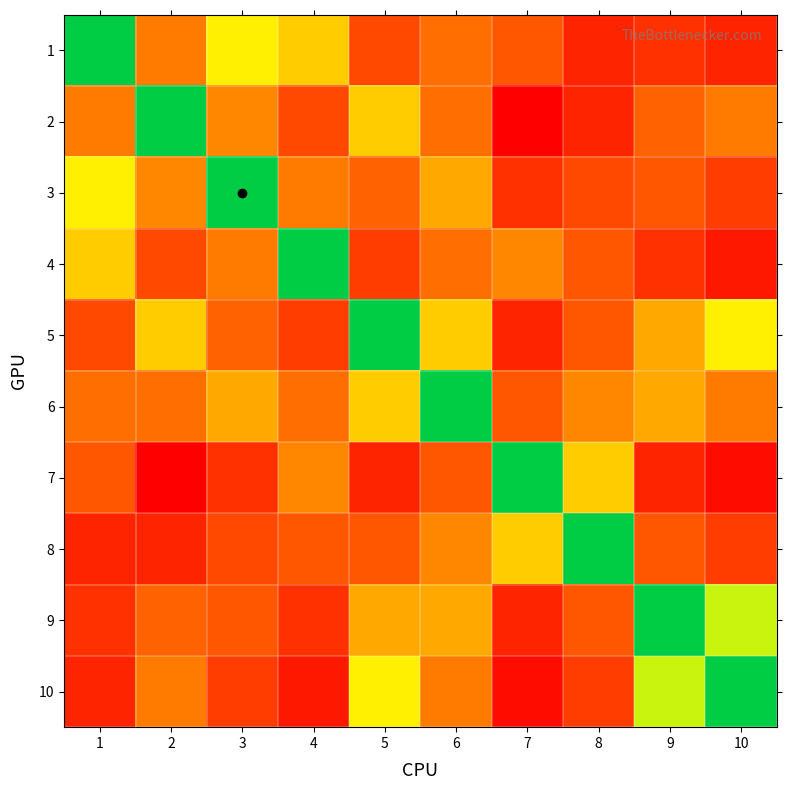

At how many categories does at least one series exceed 7?

10